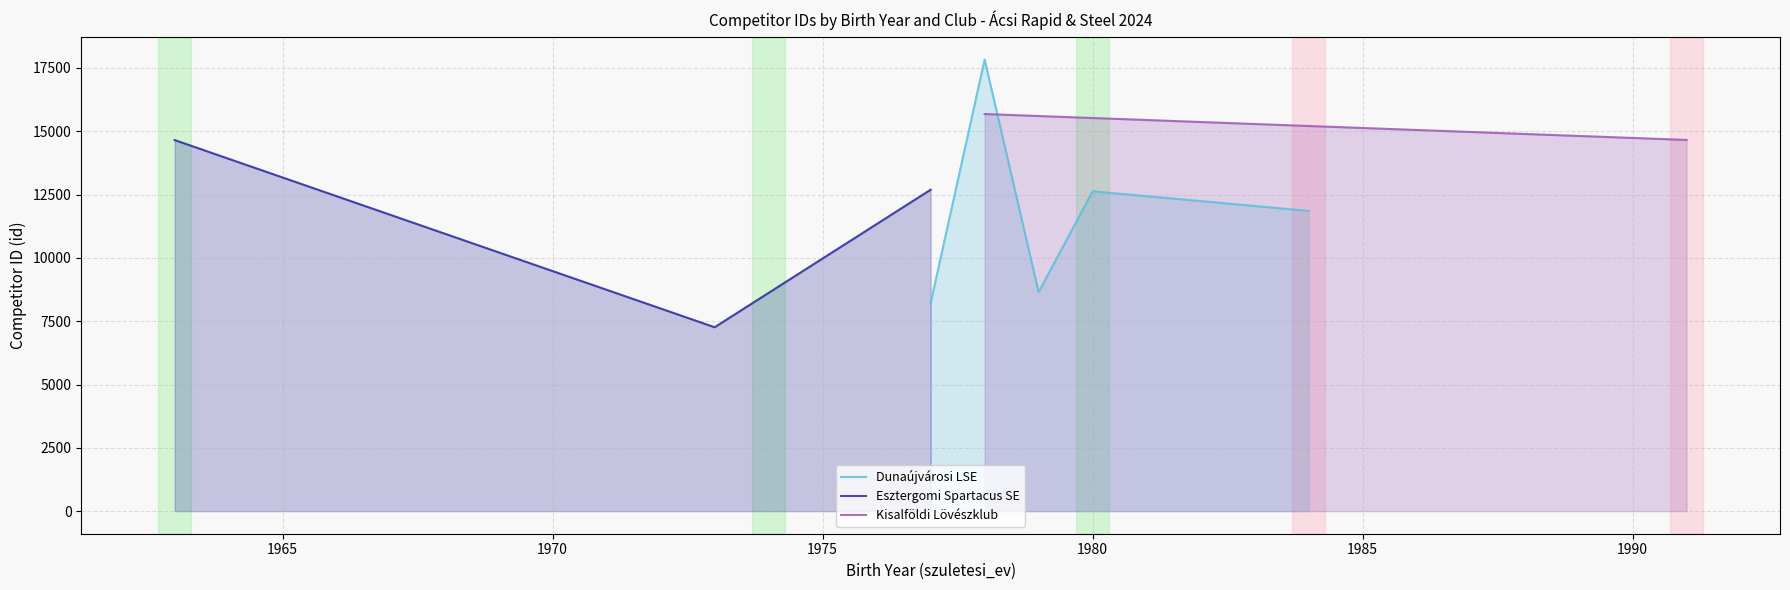

Which has a higher value, 1977 or 1978?

1978